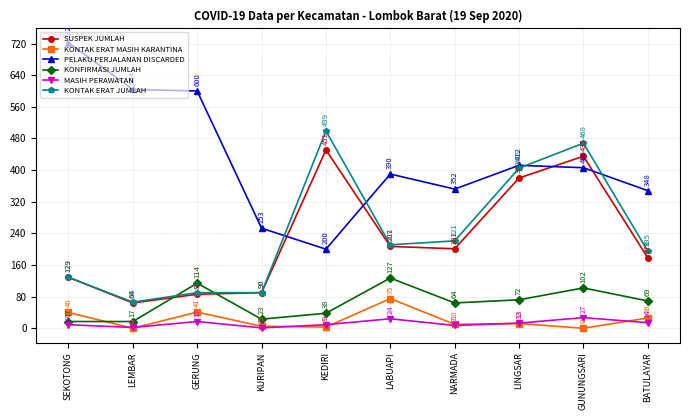

What is the greatest value displayed?

722